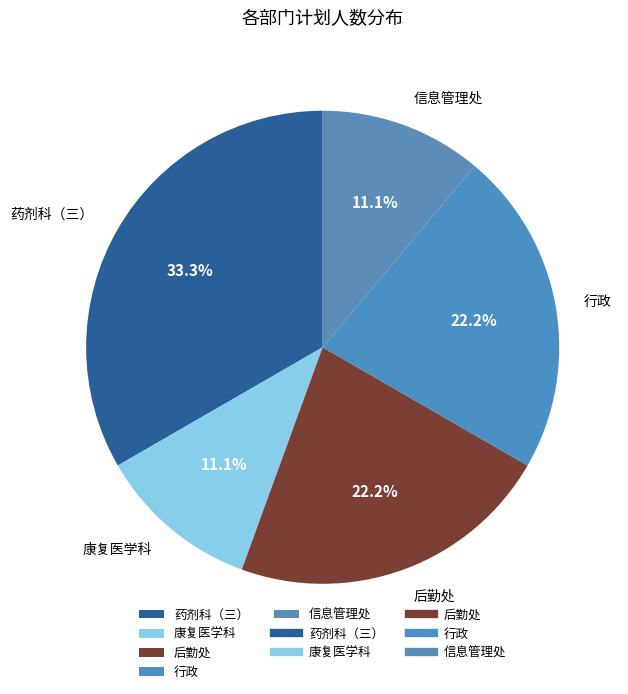

Is it true that 后勤处 is 8% of the pie?

False